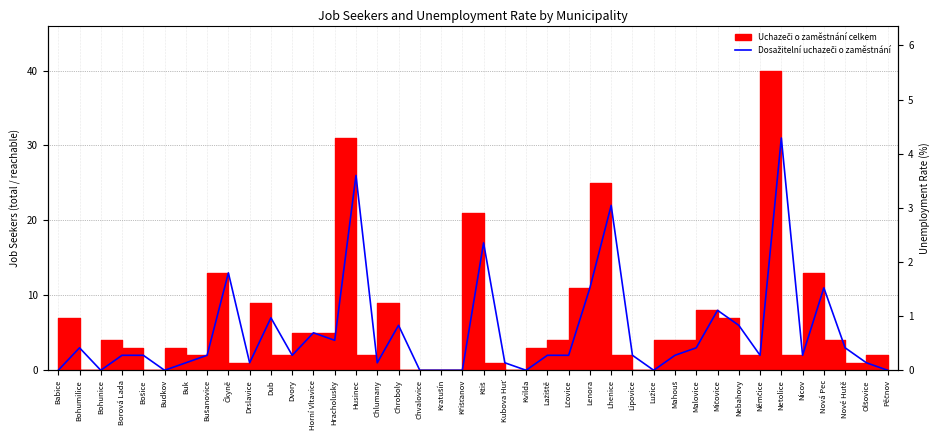

Reading left to right, what are all the values shown in this chart?

Babice=0	Bohumilice=3	Bohunice=0	Borová Lada=2	Bošice=2	Budkov=0	Buk=1	Bušanovice=2	Čkyně=13	Drslavice=1	Dub=7	Dvory=2	Horní Vltavice=5	Hracholusky=4	Husinec=26	Chlumany=1	Chroboly=6	Chvalovice=0	Kratušín=0	Křišťanov=0	Ktiš=17	Kubova Huť=1	Kvilda=0	Lažiště=2	Lčovice=2	Lenora=11	Lhenice=22	Lipovice=2	Lužice=0	Mahouš=2	Malovice=3	Mičovice=8	Nebahovy=6	Němčice=2	Netolice=31	Nicov=2	Nová Pec=11	Nové Hutě=3	Olšovice=1	Pěčnov=0